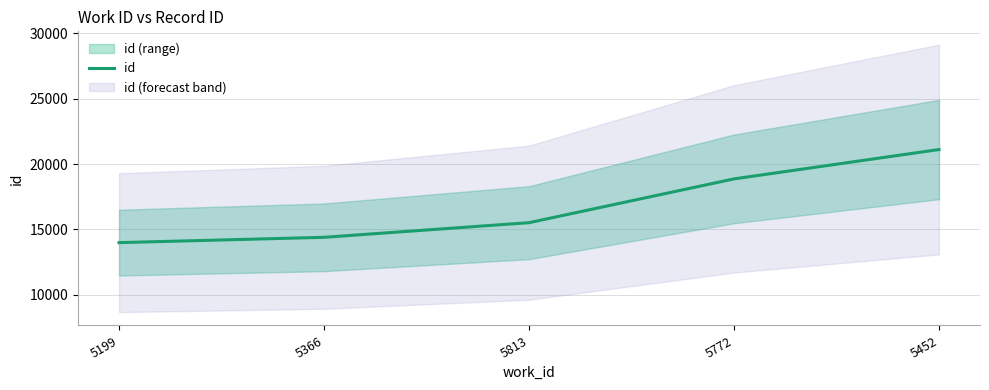

List the labels in order of value, smallest first.

5199, 5366, 5813, 5772, 5452